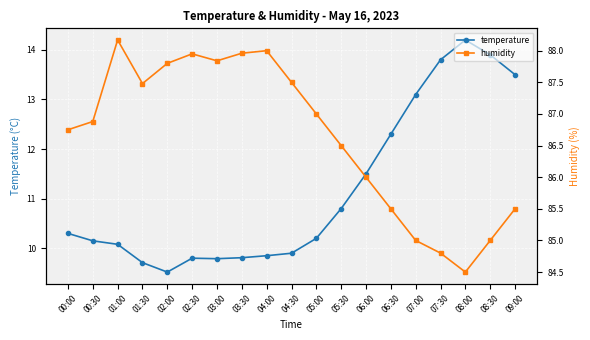

What is the label of the 12th point from the left?

05:30